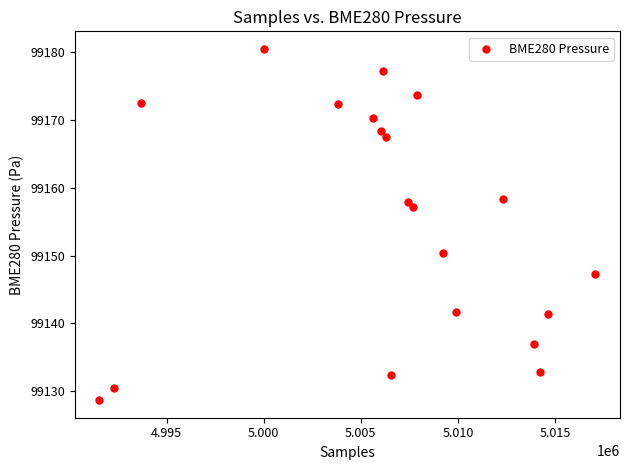

What is the range of X values (max minus min)?

25536.0